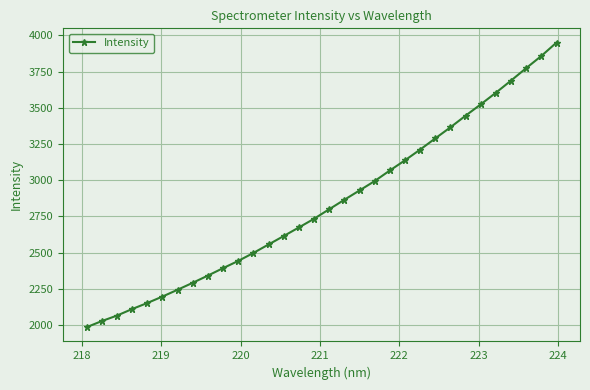

What is the maximum value shown in the chart?

3950.8